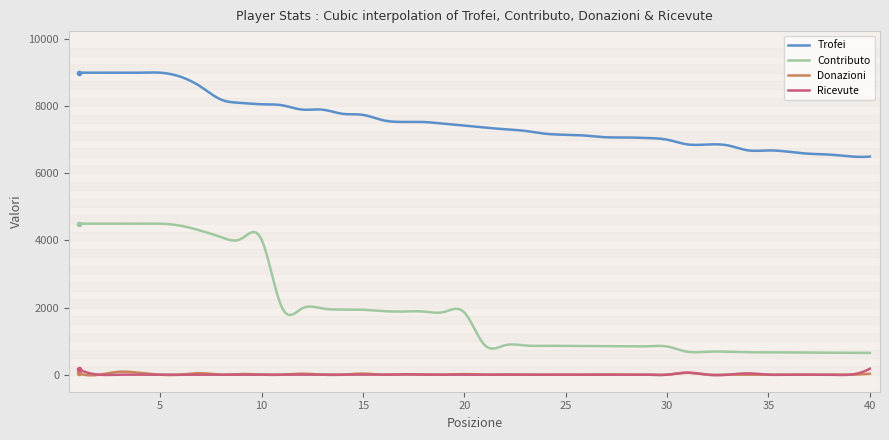

What is the maximum value shown in the chart?

9007.1